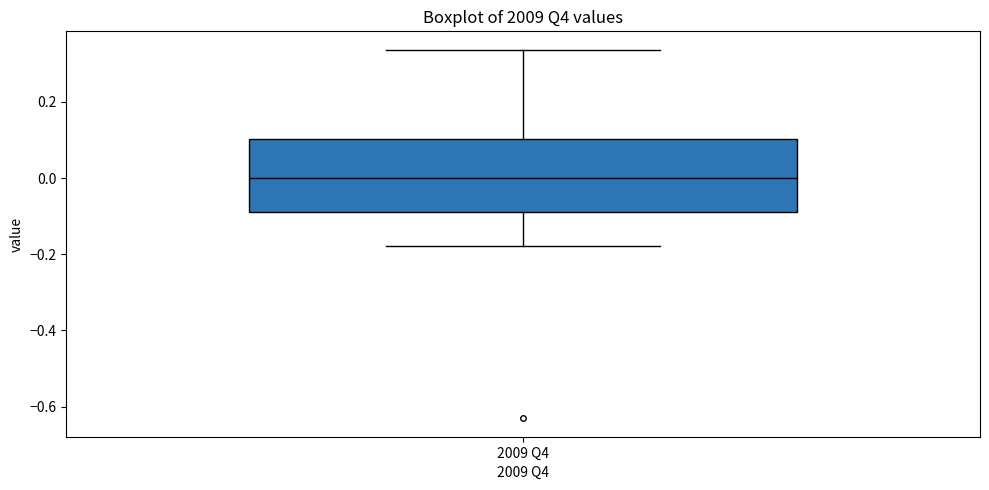

Transcribe this box plot: give where the median line is, the range the box spans, and where the two whiskers end, as read against the y-axis. The values are not printed on the chart, so give them approximately, as read against the axis.

median 0.00, box -0.08 to 0.10, whiskers -0.18 to 0.34